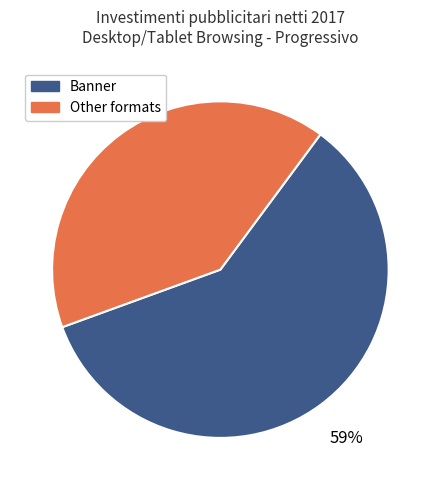

To the nearest percent, what is the average slice percentage?

50%